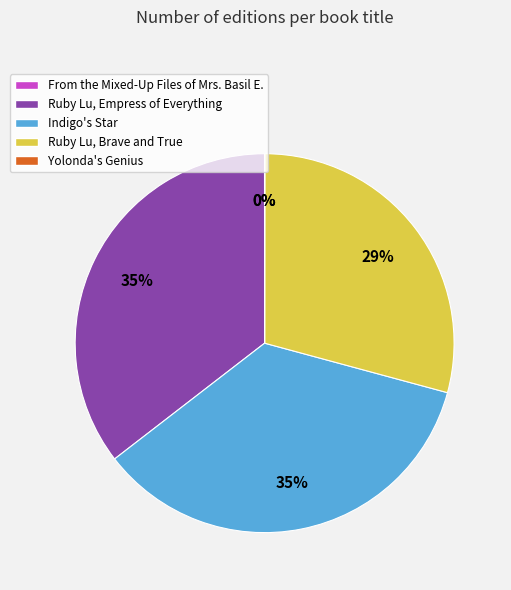

Is it true that Ruby Lu, Empress of Everything is 35% of the pie?

True